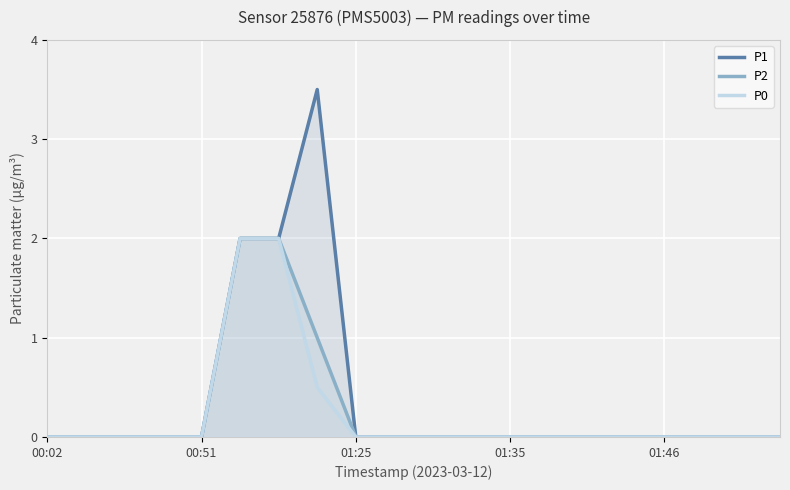

Reading left to right, extract all data points from this chart.

P1: 0.0	0.0	0.0	0.0	0.0	2.0	2.0	3.5	0.0	0.0	0.0	0.0	0.0	0.0	0.0	0.0	0.0	0.0	0.0	0.0
P2: 0.0	0.0	0.0	0.0	0.0	2.0	2.0	1.0	0.0	0.0	0.0	0.0	0.0	0.0	0.0	0.0	0.0	0.0	0.0	0.0
P0: 0.0	0.0	0.0	0.0	0.0	2.0	2.0	0.5	0.0	0.0	0.0	0.0	0.0	0.0	0.0	0.0	0.0	0.0	0.0	0.0